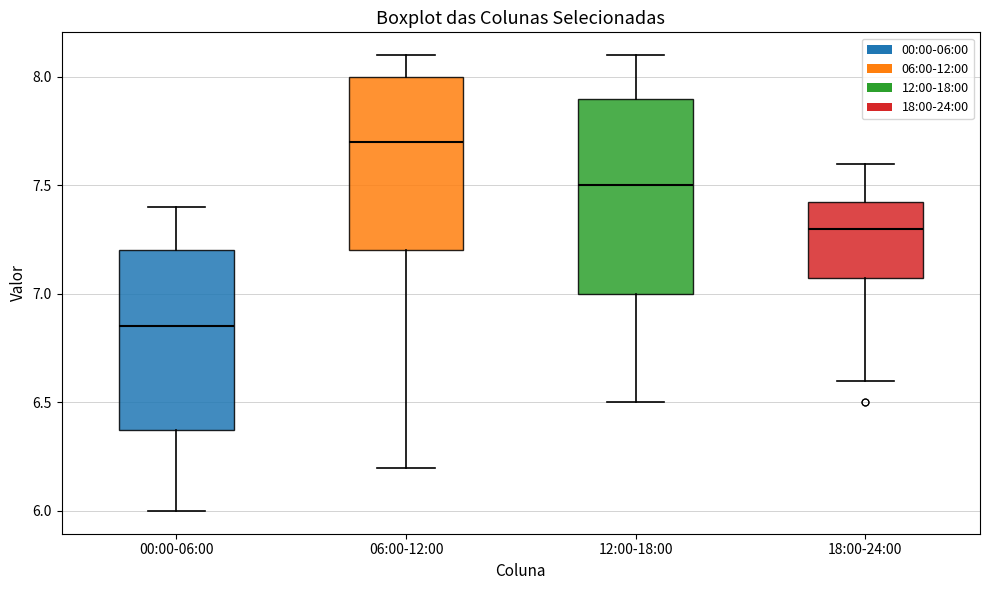

Reading left to right, read every box against the y-axis: the position of its median line, the range the box covers, and the ends of its whiskers. The values are not printed on the chart, so give them approximately, as read against the axis.

00:00-06:00: median 6.85, box 6.40 to 7.20, whiskers 6.00 to 7.40
06:00-12:00: median 7.70, box 7.20 to 8.00, whiskers 6.20 to 8.10
12:00-18:00: median 7.50, box 7.00 to 7.90, whiskers 6.50 to 8.10
18:00-24:00: median 7.30, box 7.10 to 7.45, whiskers 6.60 to 7.60